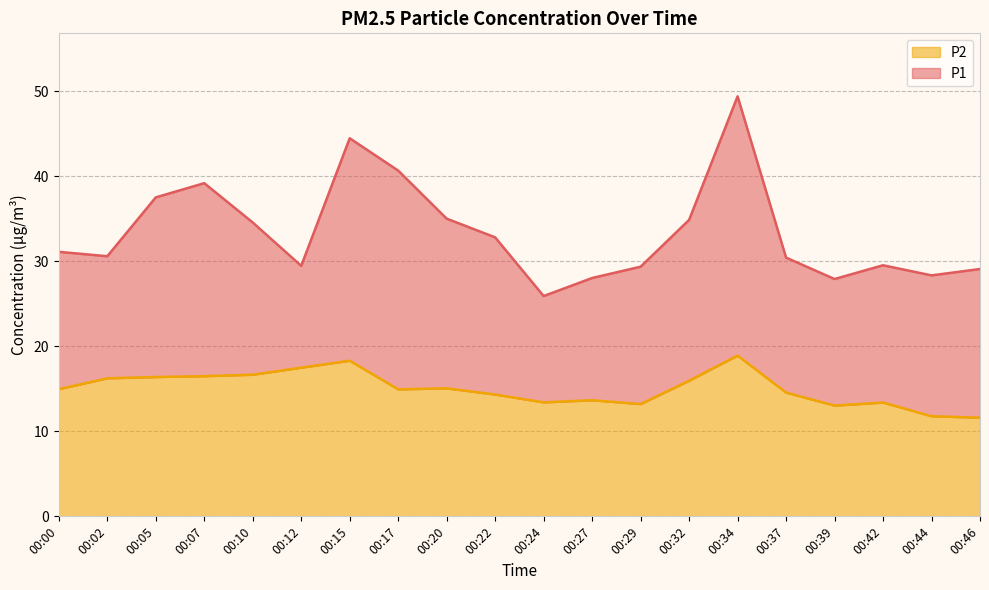

List the series in order of their overall mean, highest first.

P1, P2